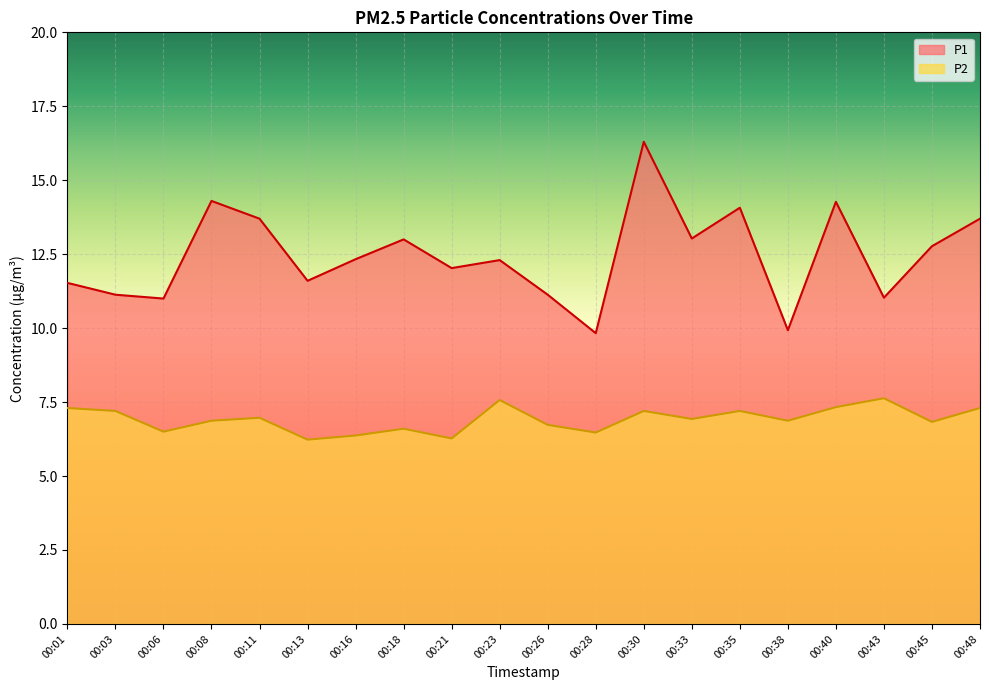

What is the average value of the P2 series?

6.9